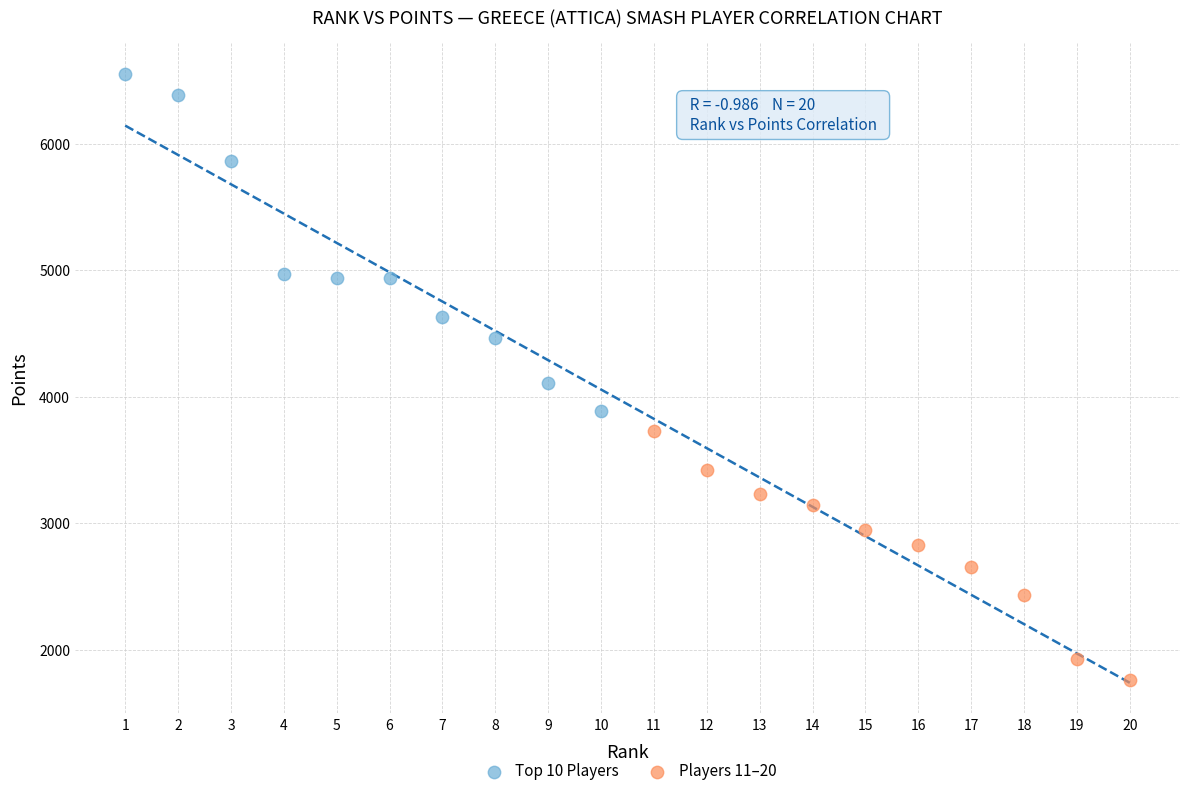

Which series reaches the maximum Y coordinate?

Top 10 Players